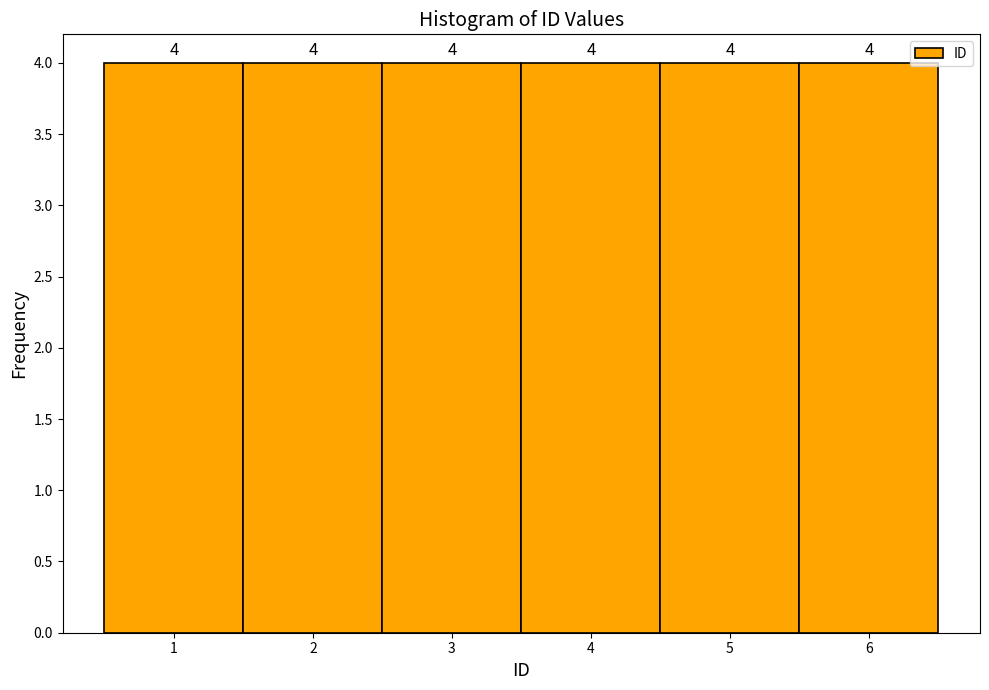

Reading left to right, list every bar in this chart as the range it spans on the x-axis followed by its height.

0.5 to 1.5: 4
1.5 to 2.5: 4
2.5 to 3.5: 4
3.5 to 4.5: 4
4.5 to 5.5: 4
5.5 to 6.5: 4